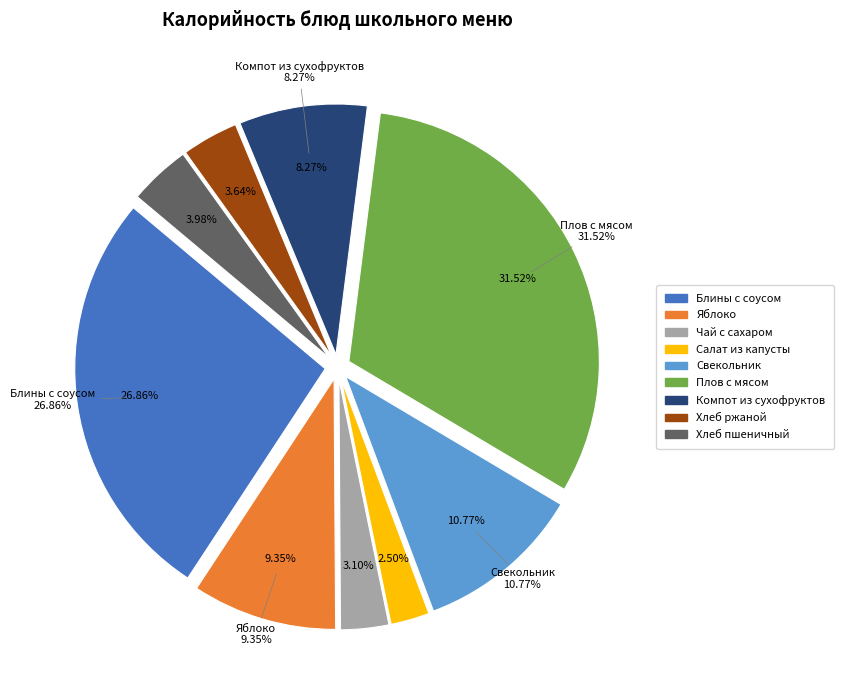

To the nearest percent, what percentage of the pie is Компот из сухофруктов (Обед)?

8%